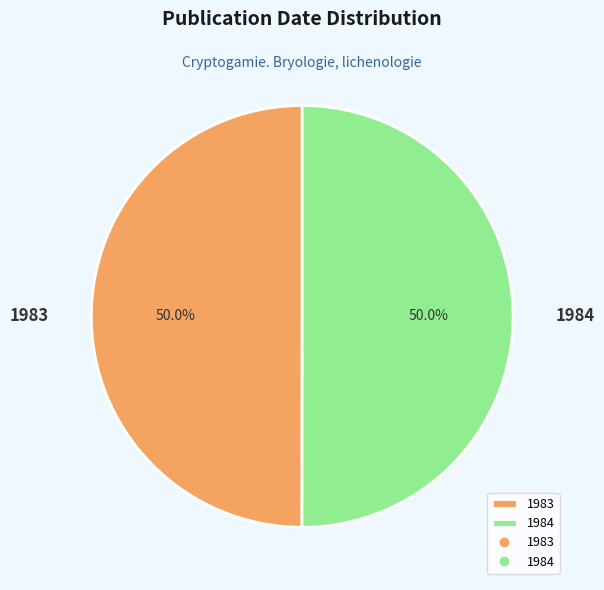

The 1984 slice represents 50% of the pie. True or false?

True